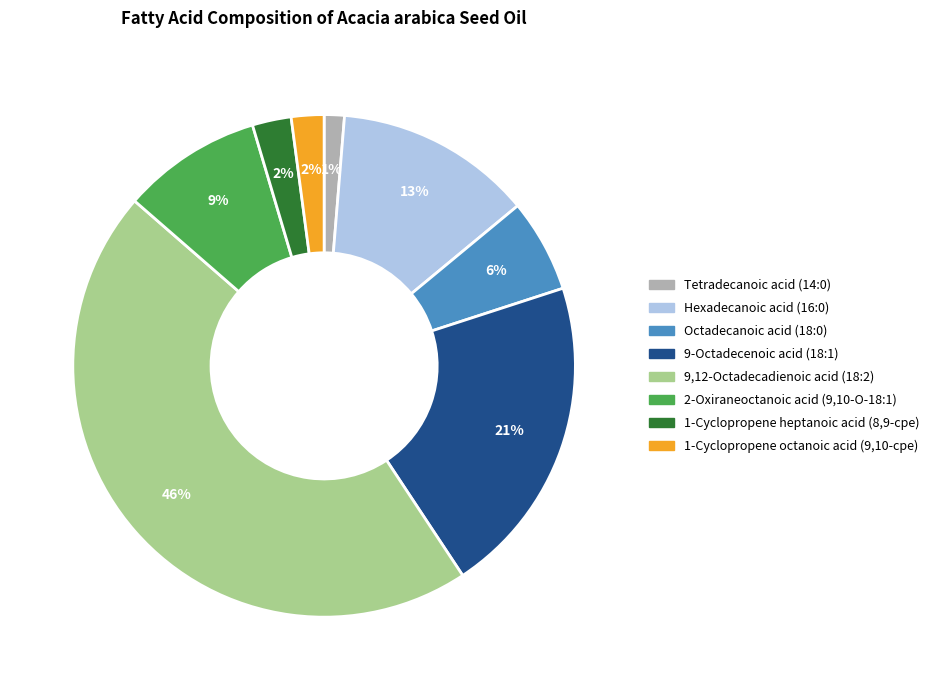

What is the smallest slice in the pie chart?

Tetradecanoic acid (14:0)